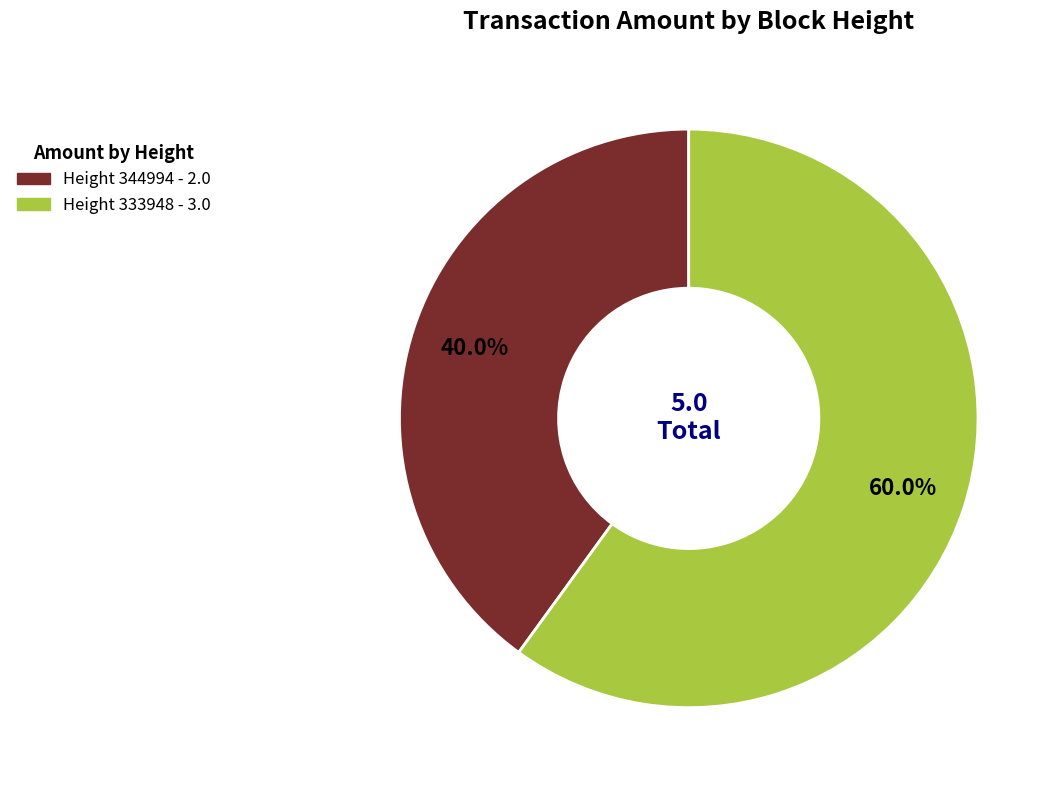

Is there a majority slice in this chart?

Yes